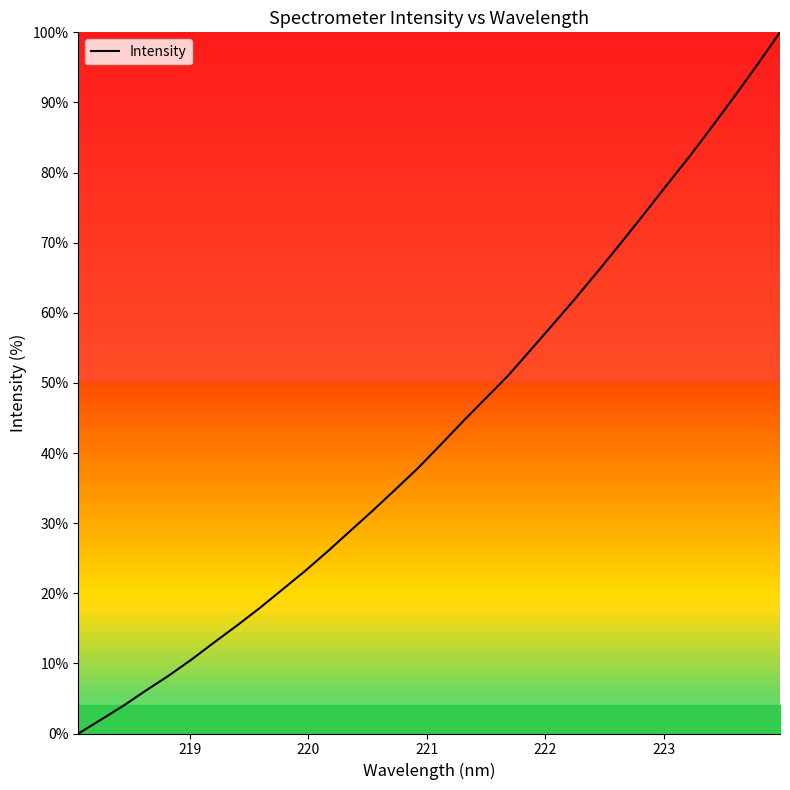

What is the difference between the maximum and minimum values?

100.0